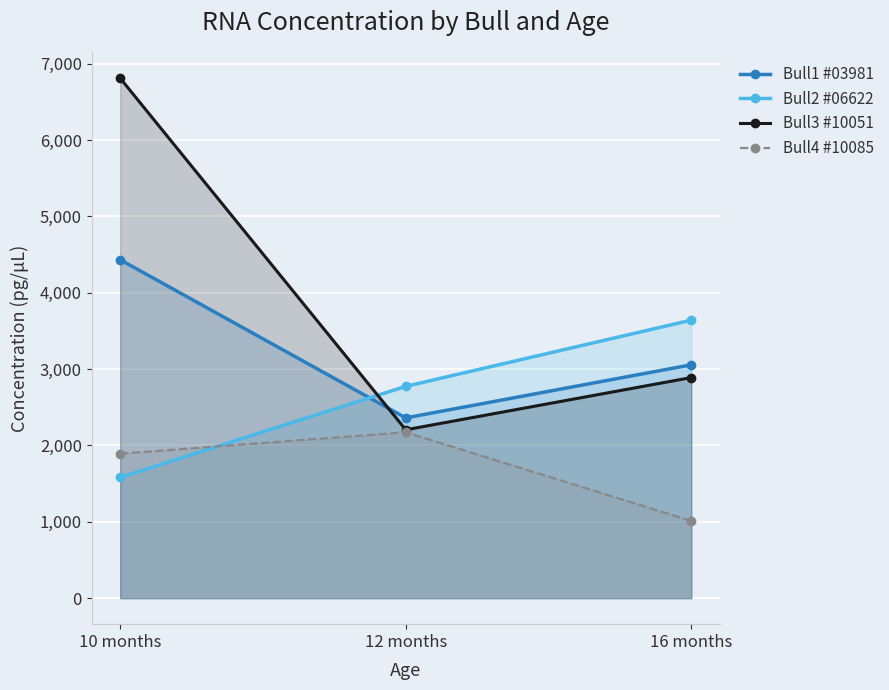

What is the minimum value for Bull1 #03981?

2361.0